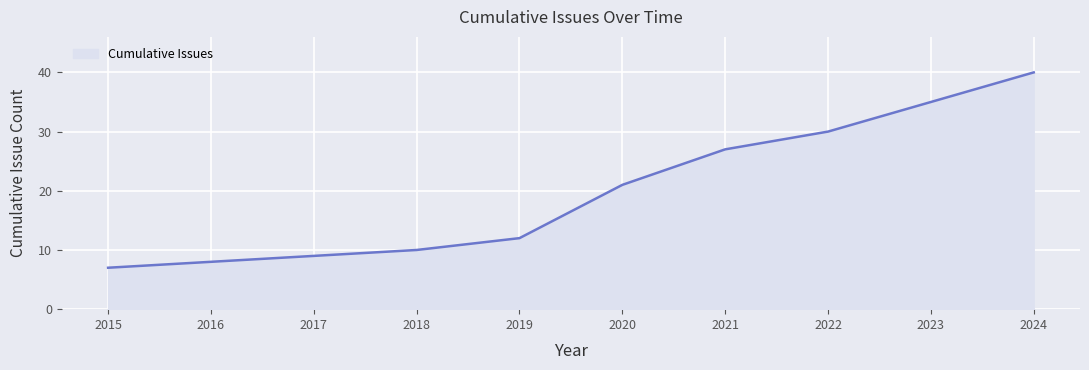

At which category does the chart reach its peak across all series?

2024